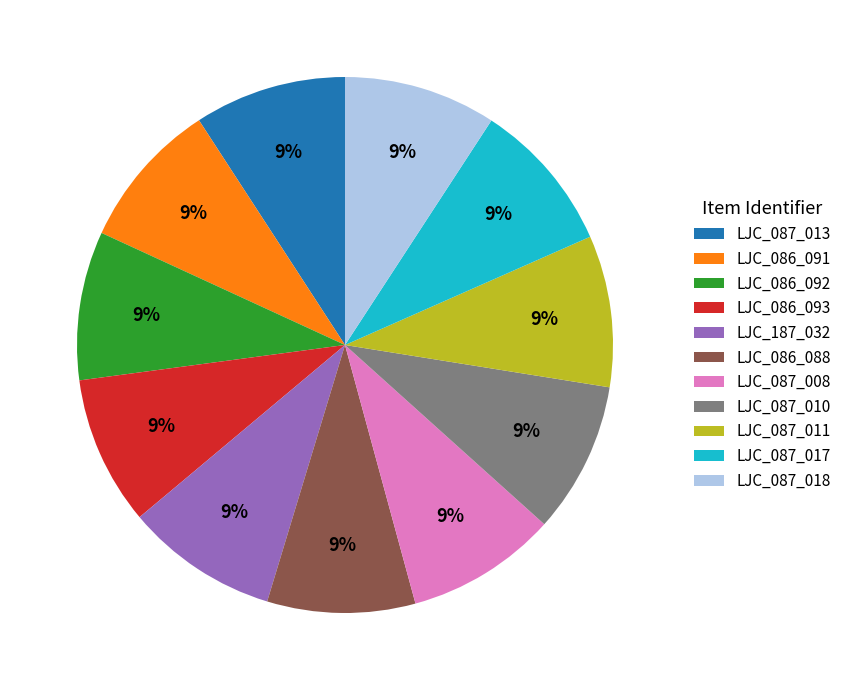

Approximately how many times larger is the value at LJC_086_092 compared to LJC_086_091?

1.0